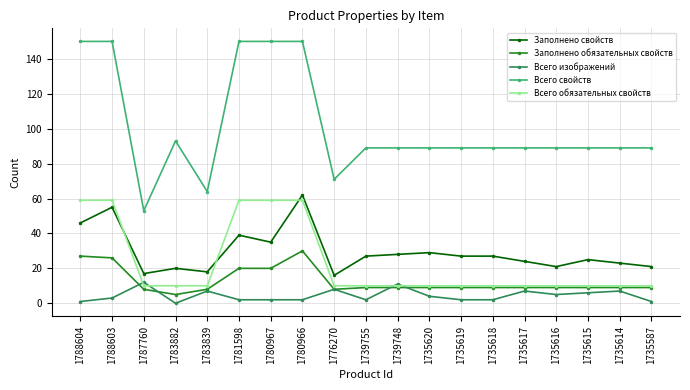

What is the spread (max minus min) of values at 1735620?

85